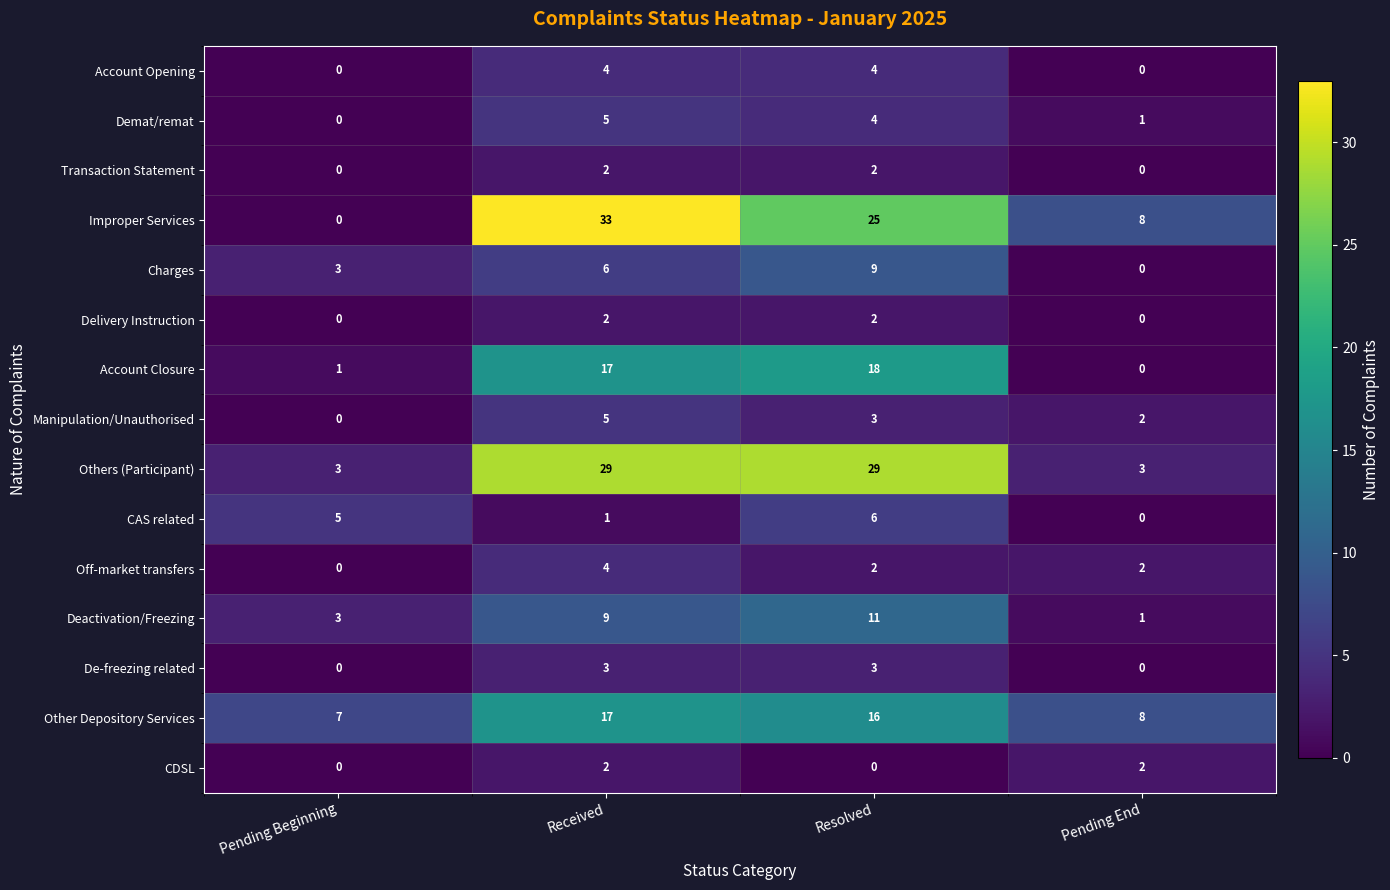

What is the average value of the CAS related series?

3